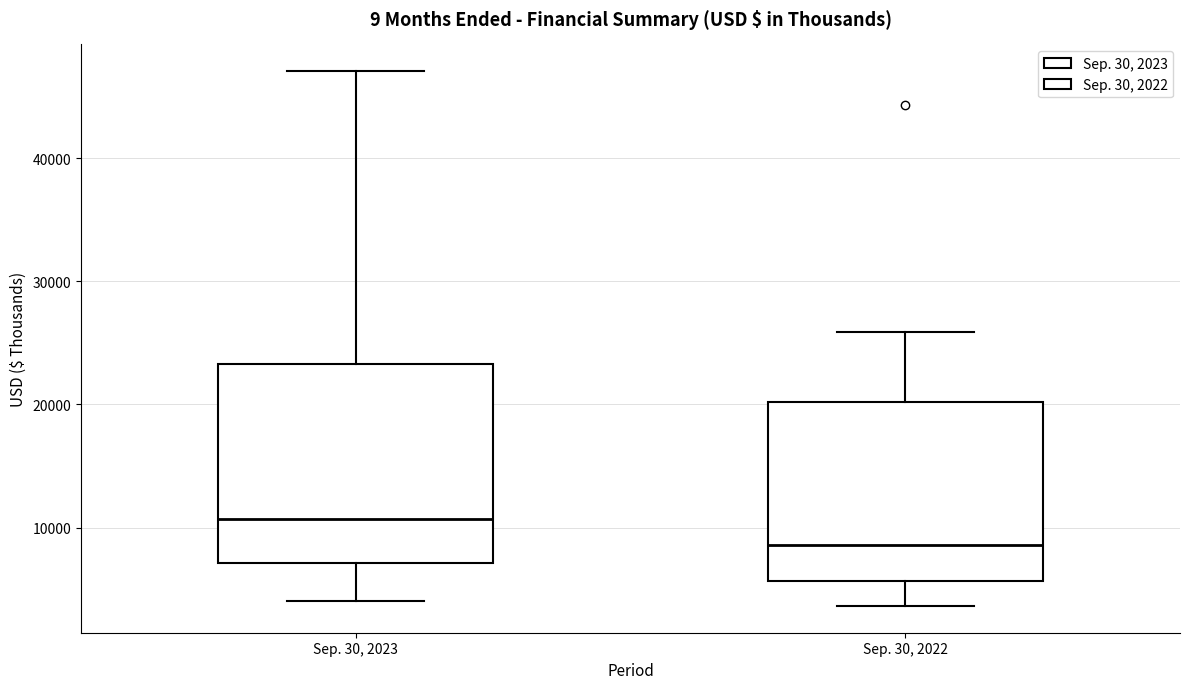

Reading left to right, transcribe this box plot: for each box, give where its median line is, the range the box spans, and where its two whiskers end, as read against the y-axis. The values are not printed on the chart, so give them approximately, as read against the axis.

Sep. 30, 2023: median 11000, box 7000 to 23000, whiskers 4000 to 47000
Sep. 30, 2022: median 9000, box 6000 to 20000, whiskers 4000 to 26000